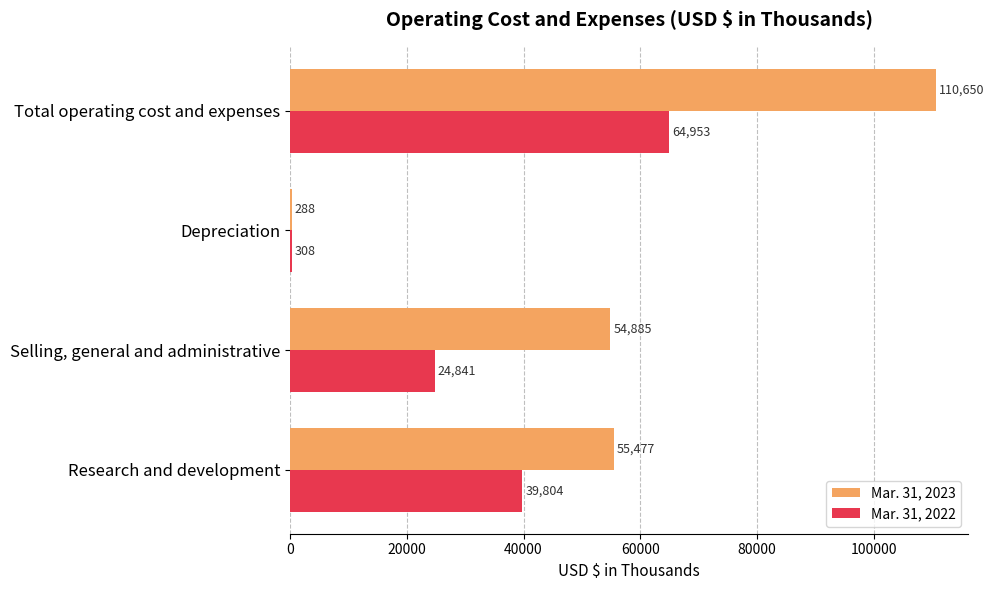

What is the highest value of the Mar. 31, 2022 series?

64953